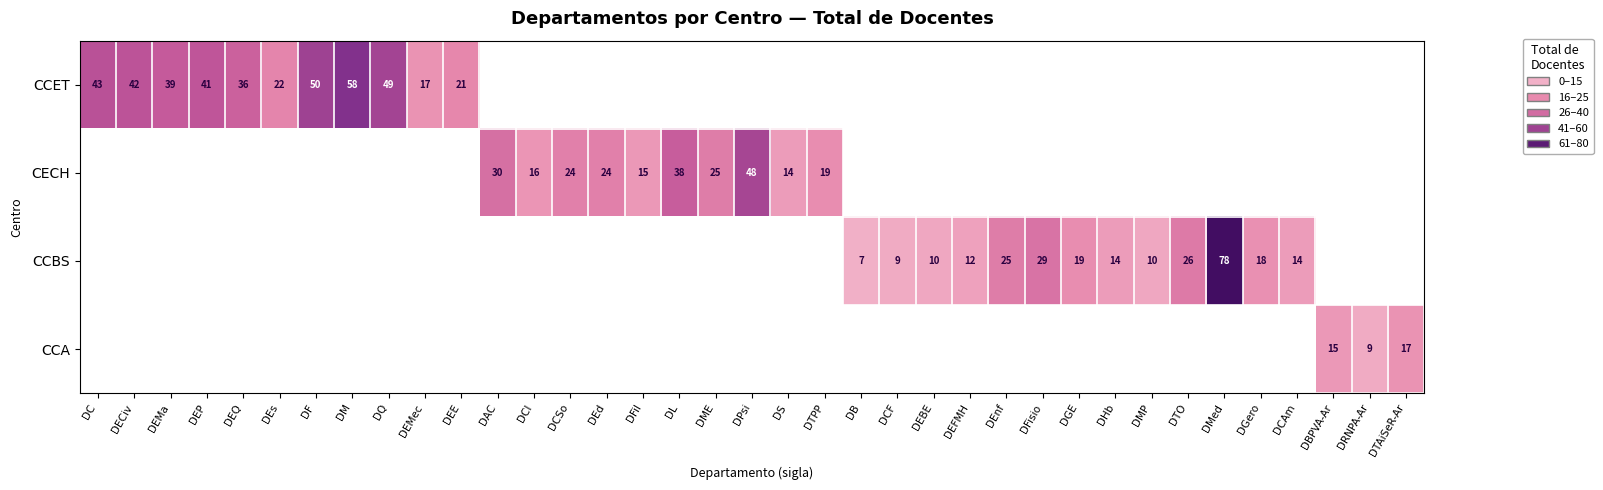

The CECH series shows 48 at DPsi. True or false?

True